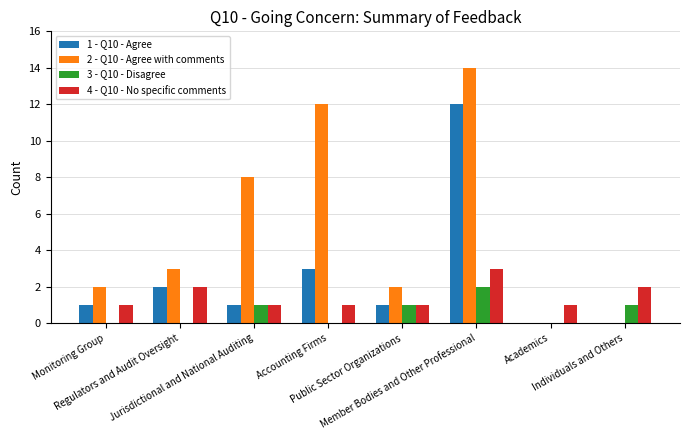

Which series has the largest total across all categories?

2 - Q10 - Agree with comments